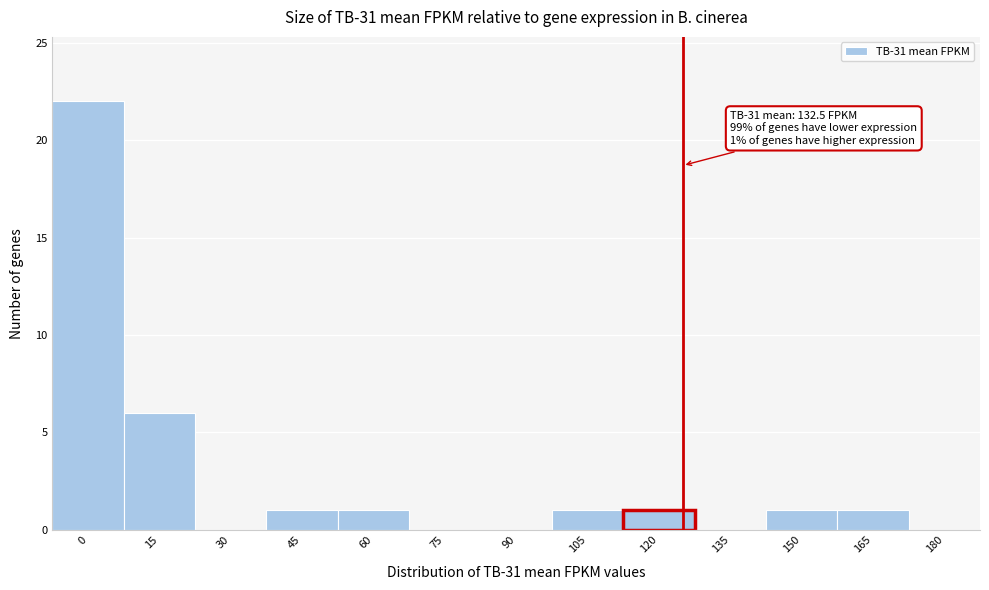

Reading left to right, list all the values displayed in this chart.

0=22	15=6	30=0	45=1	60=1	75=0	90=0	105=1	120=1	135=0	150=1	165=1	180=0